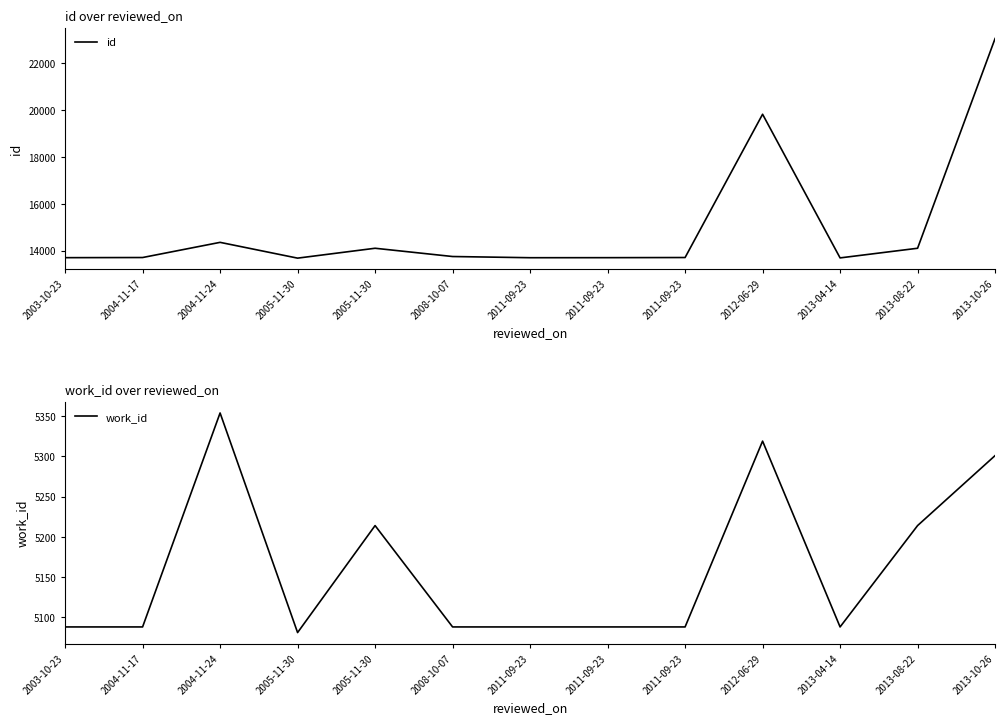

List the series in order of their peak value, lowest first.

work_id, id